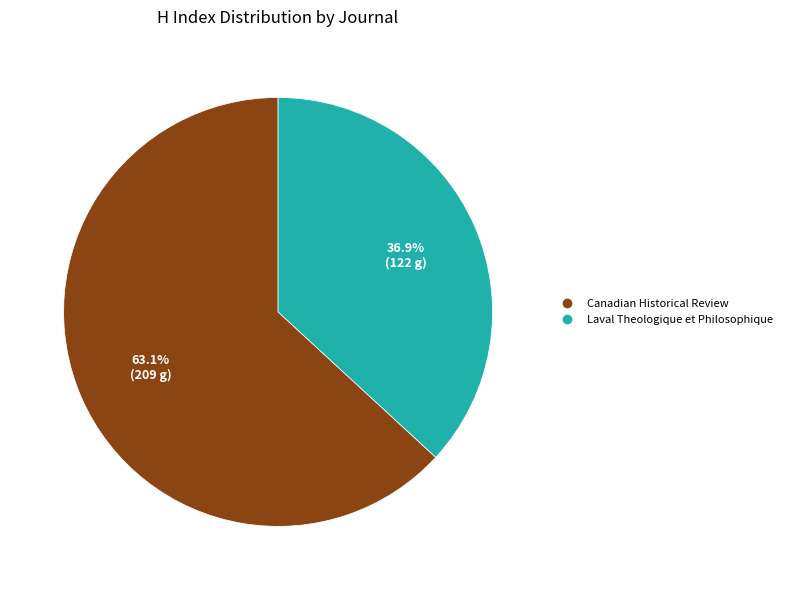

What is the ratio of the value at Laval Theologique et Philosophique to the value at Canadian Historical Review?

0.6